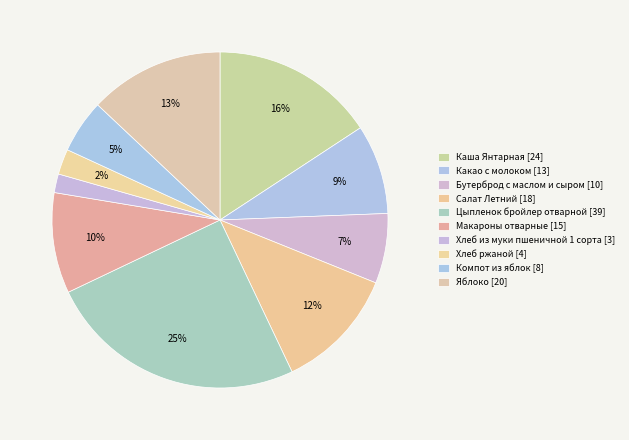

How many segments does this pie chart have?

10